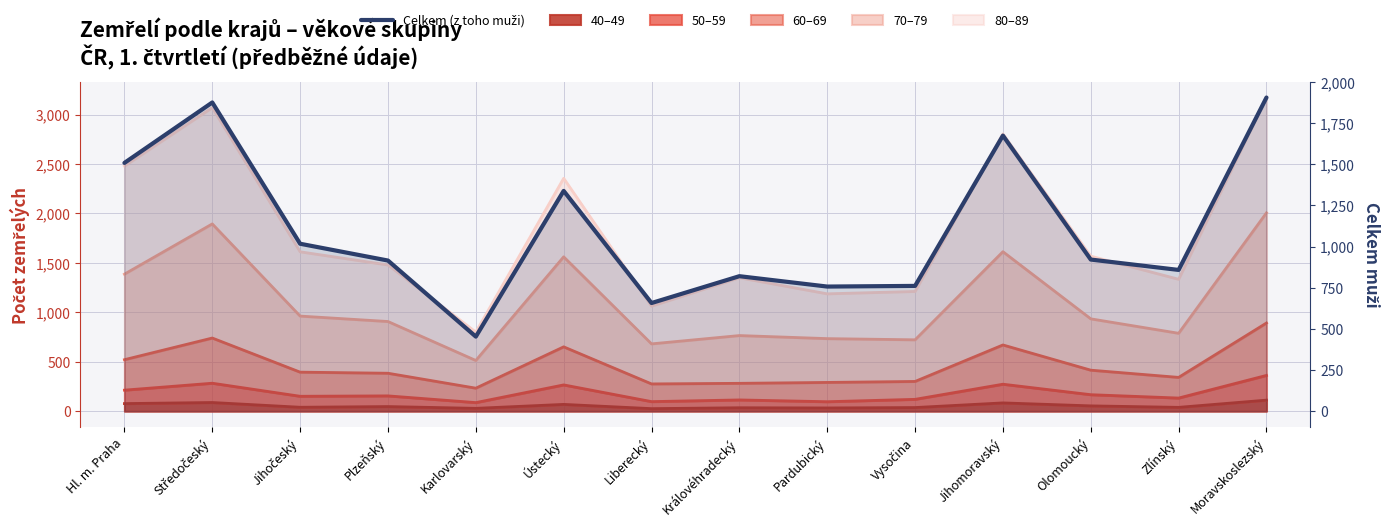

List the labels in order of value, smallest first.

Karlovarský, Liberecký, Pardubický, Vysočina, Královéhradecký, Zlínský, Plzeňský, Olomoucký, Jihočeský, Ústecký, Hl. m. Praha, Jihomoravský, Středočeský, Moravskoslezský